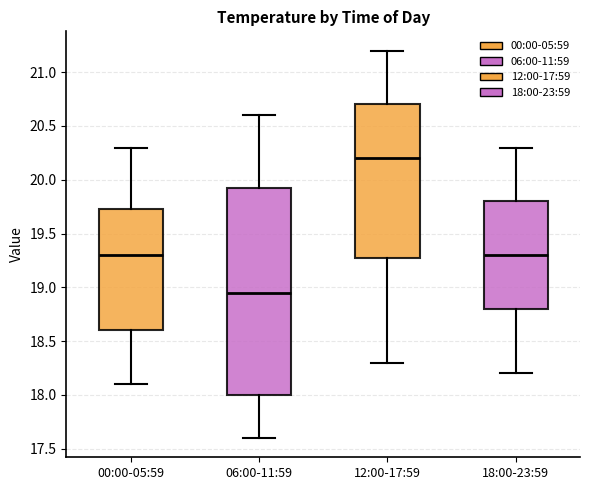

Where does the lower whisker of the box for 18:00-23:59 end on the y-axis? The values are not printed on the chart, so give them approximately, as read against the axis.

18.20